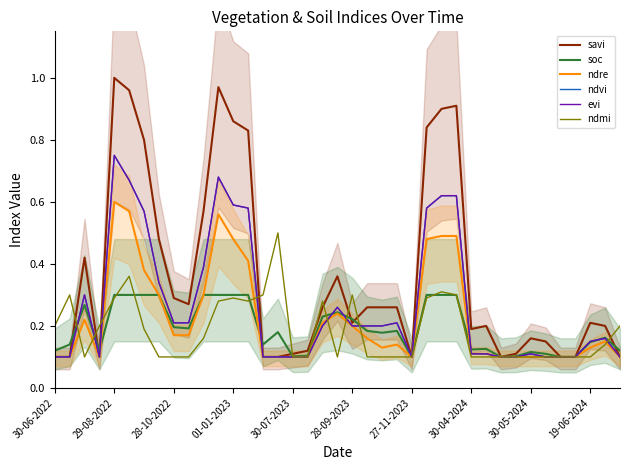

What is the average value of the ndvi series?

0.3